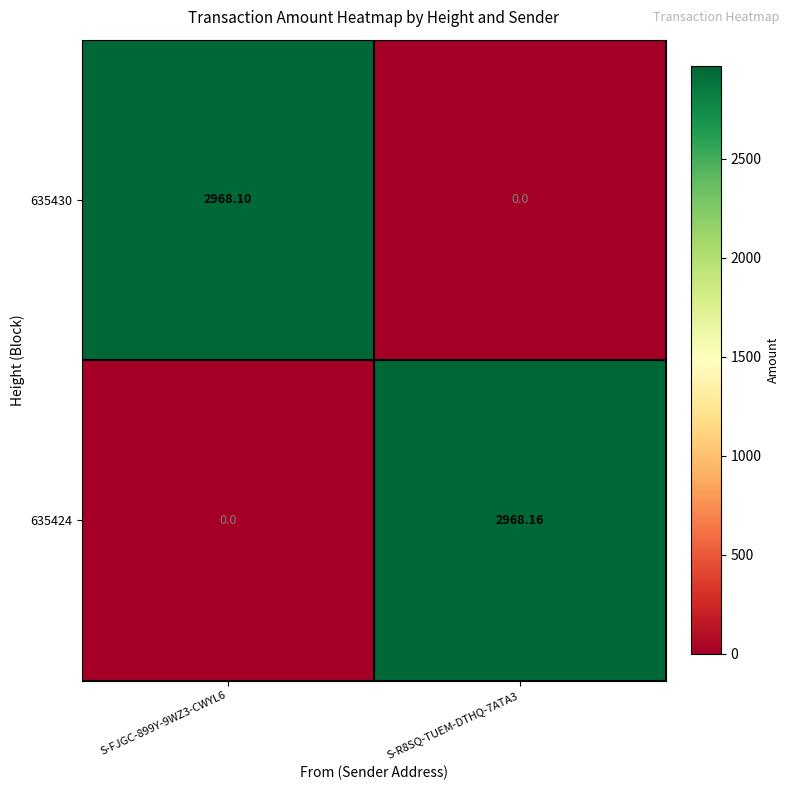

Is the value of 635424 at S-FJGC-899Y-9WZ3-CWYL6 greater than the value of 635430 at S-FJGC-899Y-9WZ3-CWYL6?

No